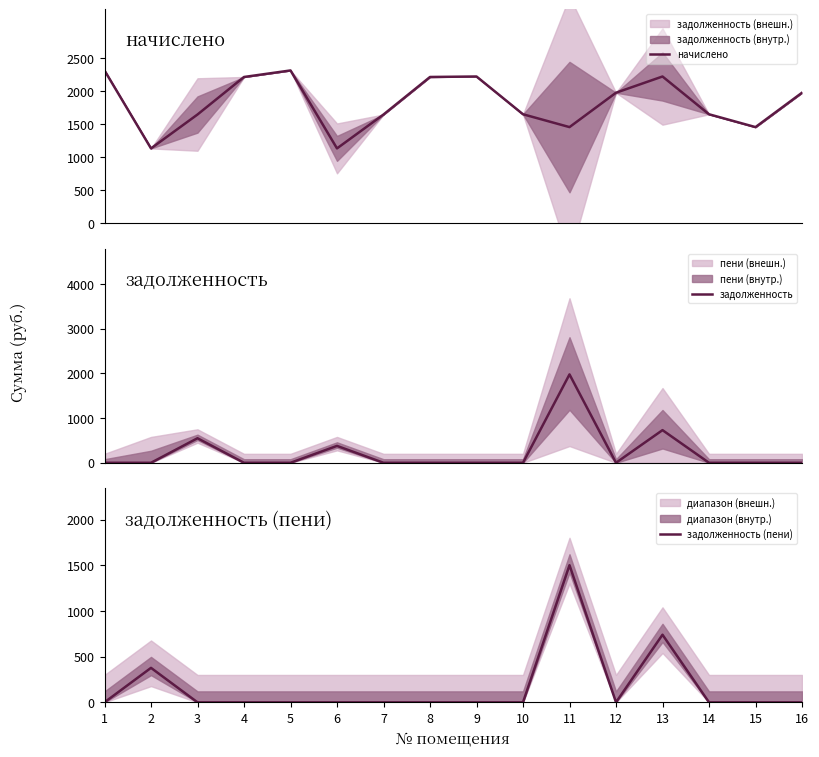

At which category is the sum across all series the highest?

11